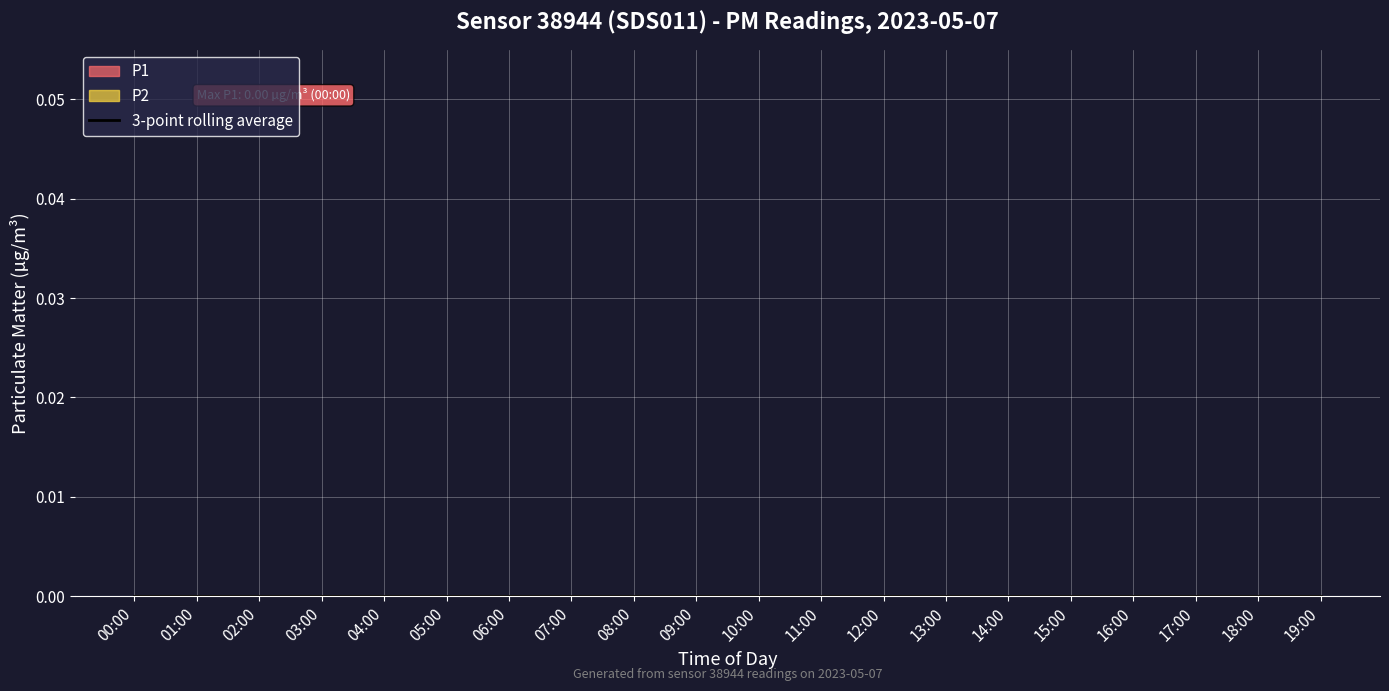

True or false: P1 has more than 2 points higher than both neighbors.

False